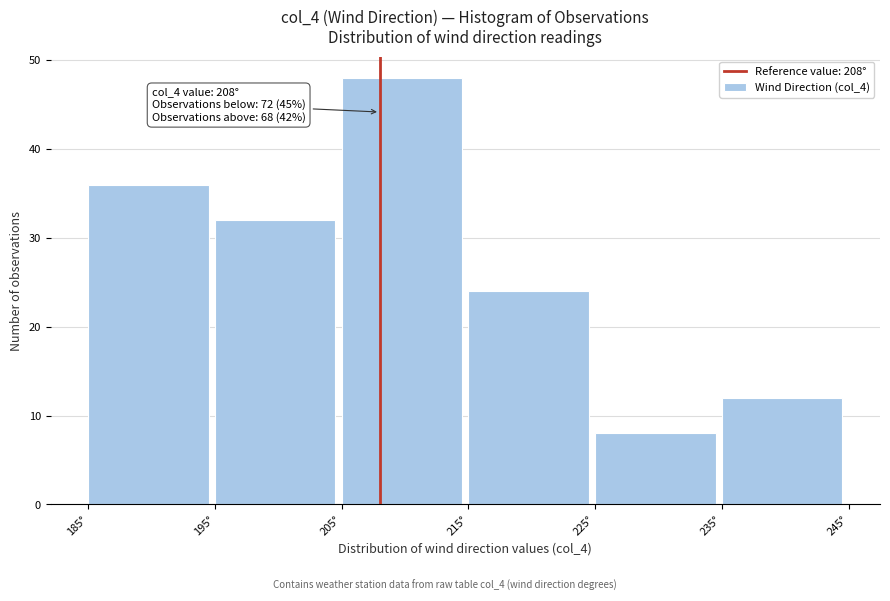

Over which range of the x-axis is the bar tallest?

205 to 215